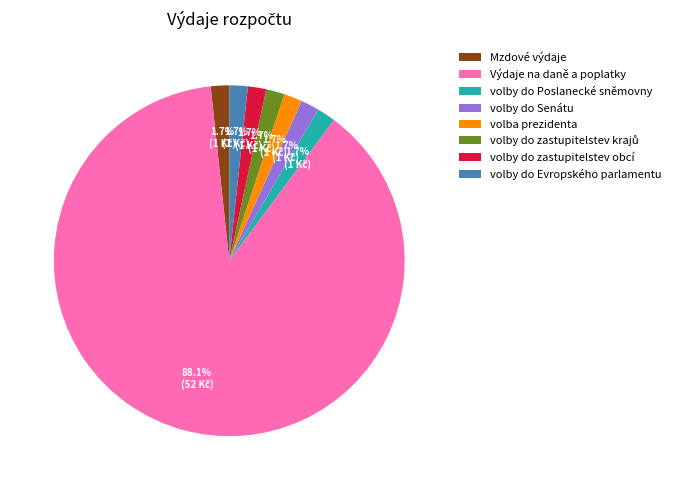

Combined, what portion of the pie is volby do Senátu and volba prezidenta?

3.4%